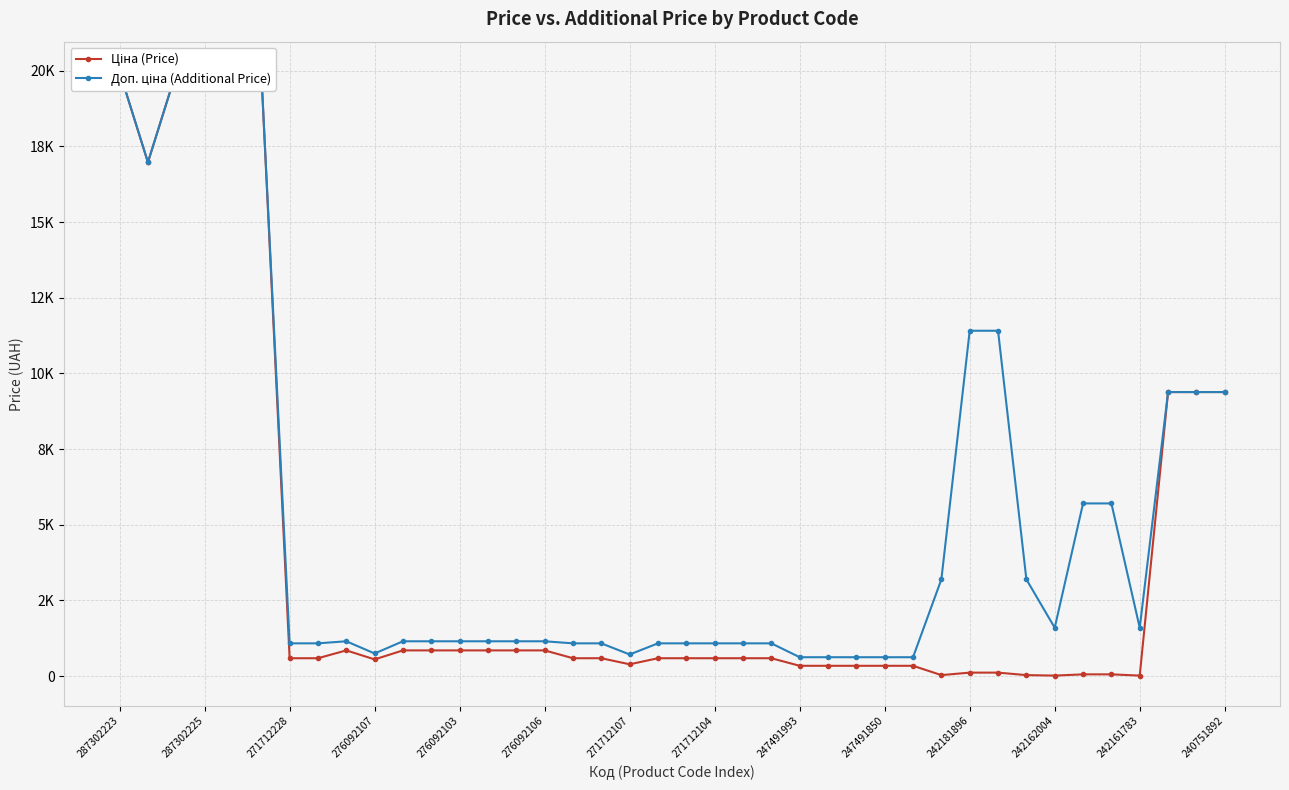

What are all the series names shown in the legend?

Ціна (Price), Доп. ціна (Additional Price)